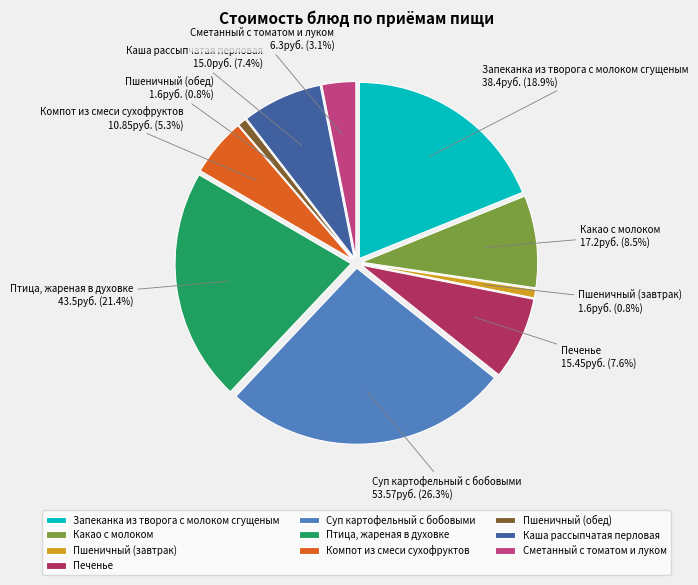

Combined, do Пшеничный (обед) and Печенье account for over 50%?

No